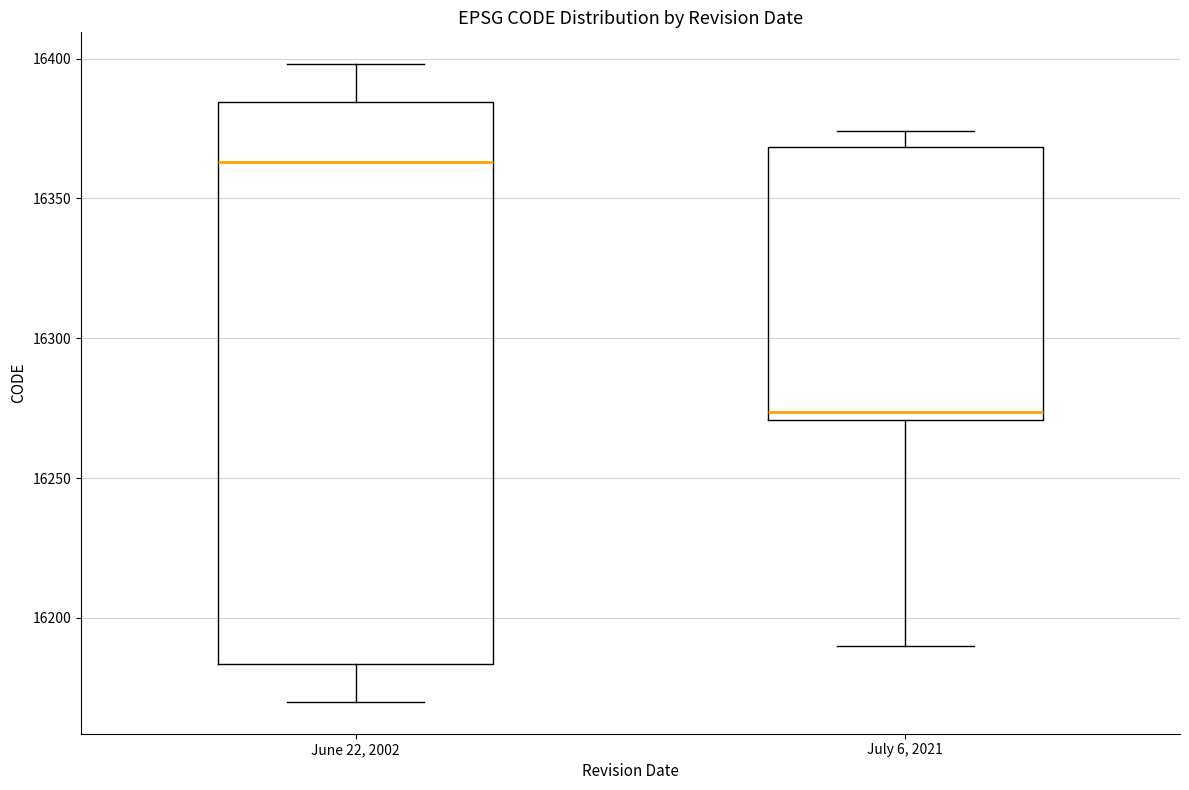

Reading left to right, transcribe this box plot: for each box, give where its median line is, the range the box spans, and where its two whiskers end, as read against the y-axis. The values are not printed on the chart, so give them approximately, as read against the axis.

June 22, 2002: median 16365, box 16185 to 16385, whiskers 16170 to 16400
July 6, 2021: median 16275, box 16270 to 16370, whiskers 16190 to 16375